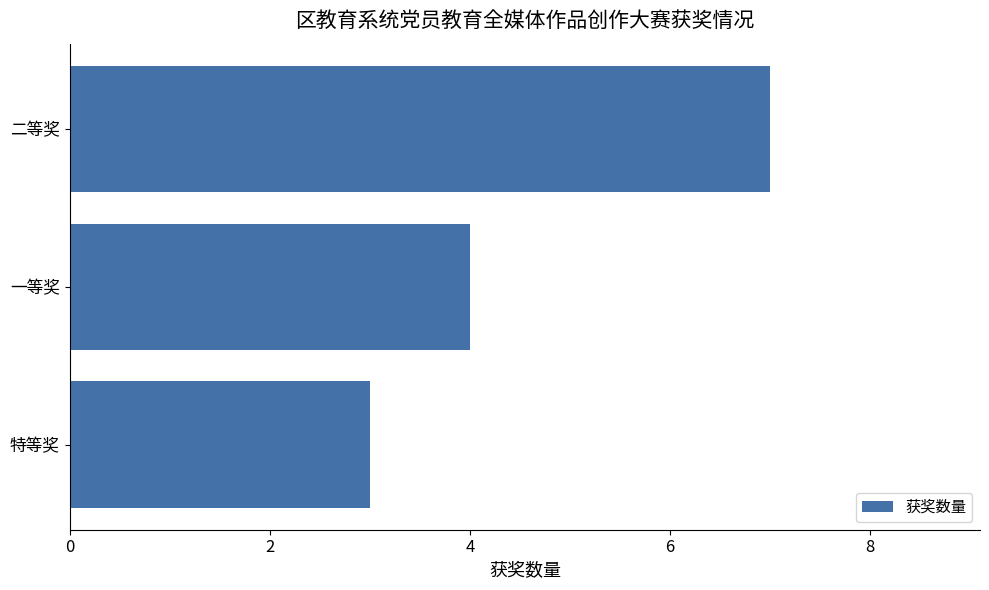

True or false: the data shows 7 at 二等奖.

True